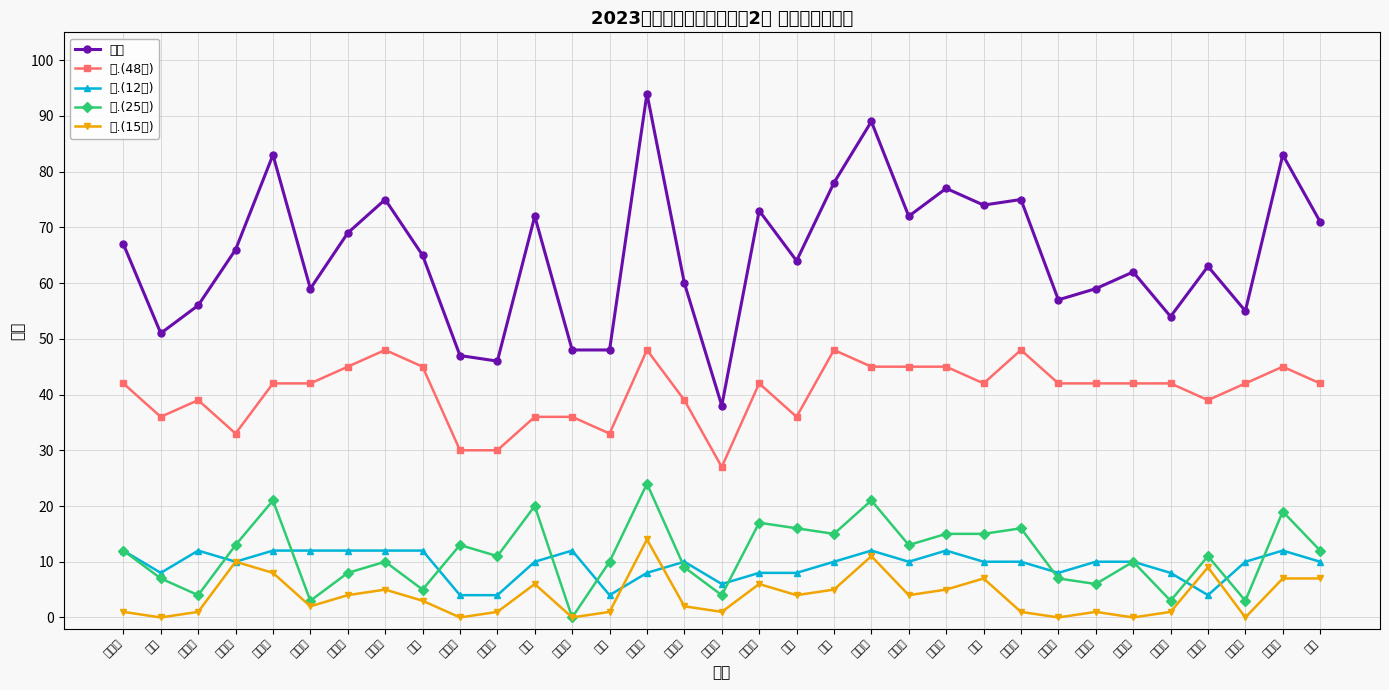

What is the value of the 三.(25分) point at the 24th from the left?

15